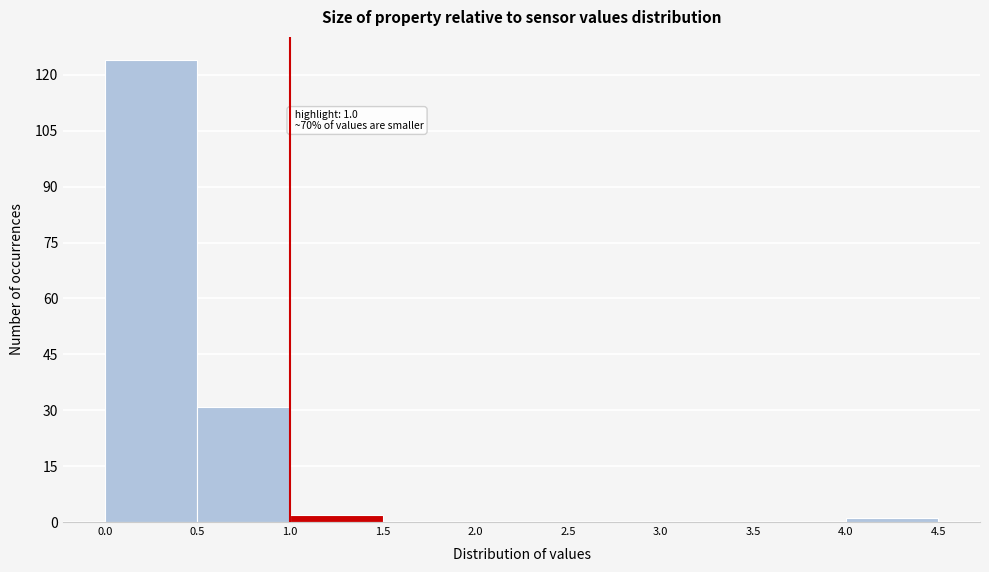

Over which range of the x-axis is the bar tallest?

0.0 to 0.5